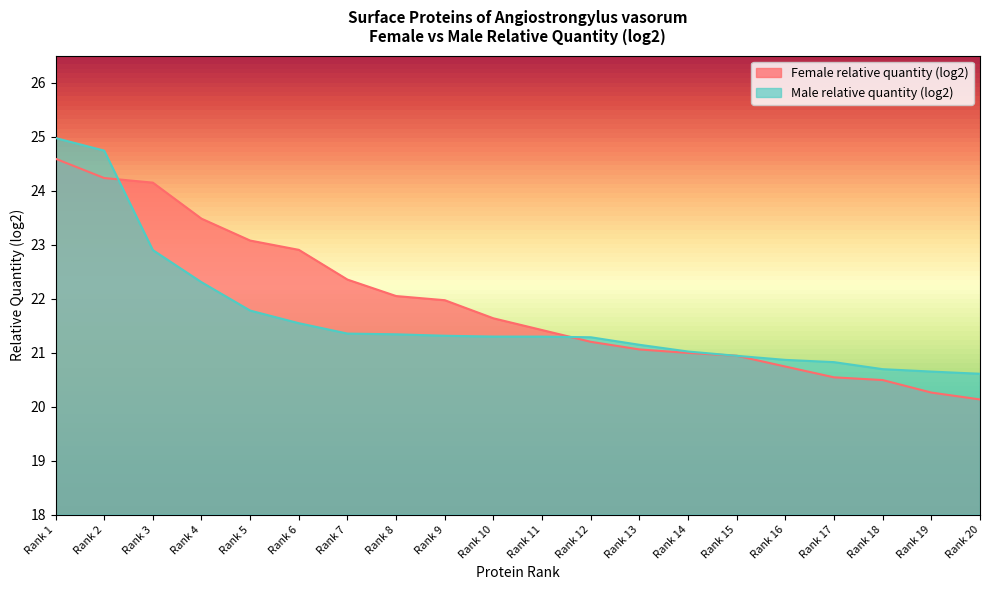

How many distinct data groups are displayed?

2